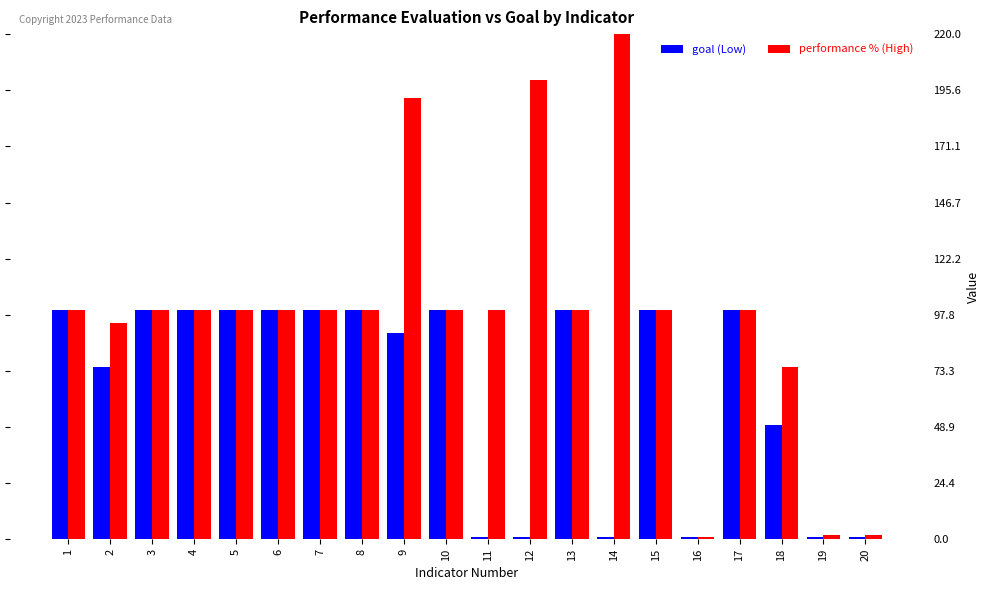

Reading left to right, list all the values displayed in this chart.

goal: 1=100.0	2=75.0	3=100.0	4=100.0	5=100.0	6=100.0	7=100.0	8=100.0	9=90.0	10=100.0	11=1.0	12=1.0	13=100.0	14=1.0	15=100.0	16=1.0	17=100.0	18=50.0	19=1.0	20=1.0
performance_evaluation_percentage: 1=100.0	2=94.1	3=100.0	4=100.0	5=100.0	6=100.0	7=100.0	8=100.0	9=192.2	10=100.0	11=100.0	12=200.0	13=100.0	14=300.0	15=100.0	16=1.0	17=100.0	18=74.9	19=2.0	20=2.0